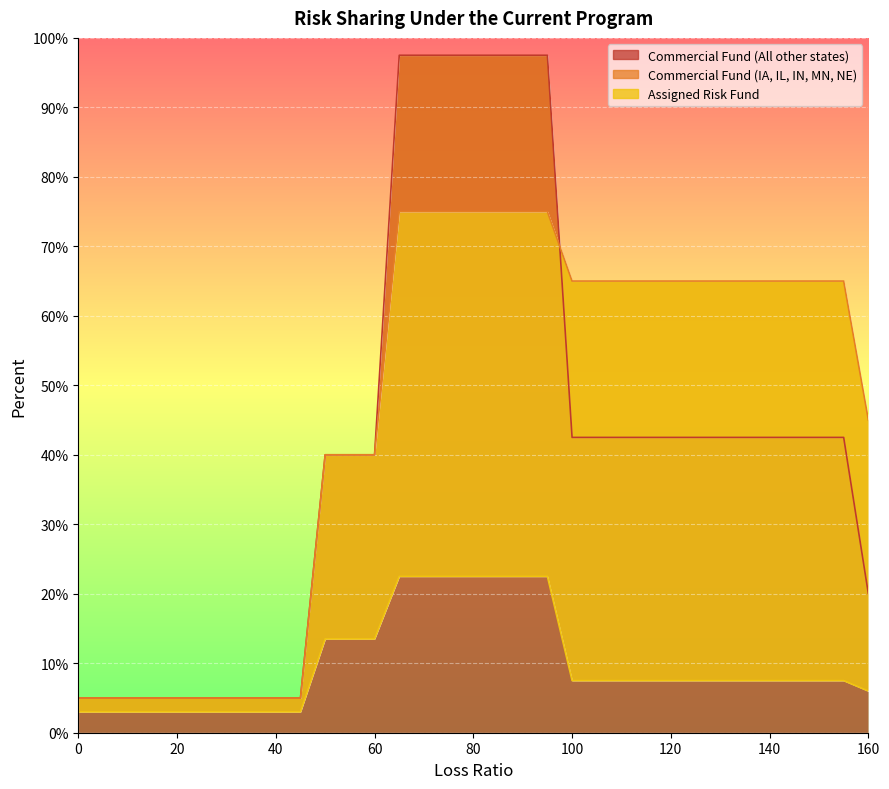

Reading left to right, transcribe all the data shown in this chart.

Commercial Fund (All other states): 5.0	5.0	5.0	5.0	5.0	5.0	5.0	5.0	5.0	5.0	40.0	40.0	40.0	97.5	97.5	97.5	97.5	97.5	97.5	97.5	42.5	42.5	42.5	42.5	42.5	42.5	42.5	42.5	42.5	42.5	42.5	42.5	20.0
Commercial Fund (IA, IL, IN, MN, NE): 5.0	5.0	5.0	5.0	5.0	5.0	5.0	5.0	5.0	5.0	40.0	40.0	40.0	75.0	75.0	75.0	75.0	75.0	75.0	75.0	65.0	65.0	65.0	65.0	65.0	65.0	65.0	65.0	65.0	65.0	65.0	65.0	45.0
Assigned Risk Fund: 3.0	3.0	3.0	3.0	3.0	3.0	3.0	3.0	3.0	3.0	13.5	13.5	13.5	22.5	22.5	22.5	22.5	22.5	22.5	22.5	7.5	7.5	7.5	7.5	7.5	7.5	7.5	7.5	7.5	7.5	7.5	7.5	6.0